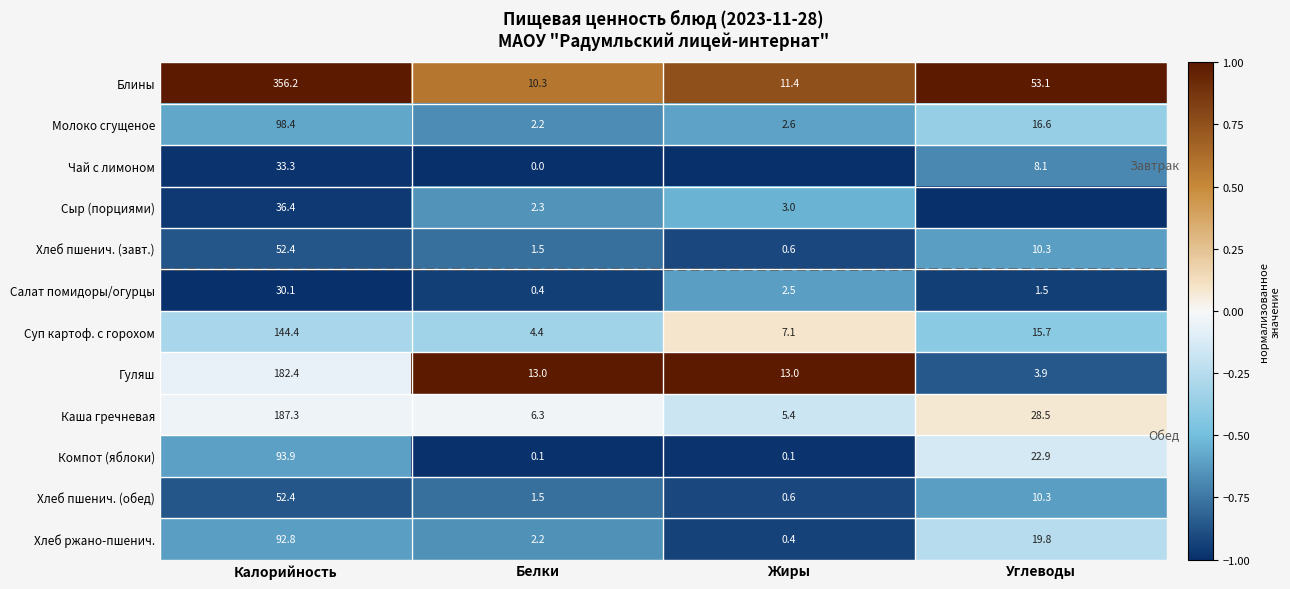

Is it true that Каша гречневая equals 0.1 at Углеводы?

False